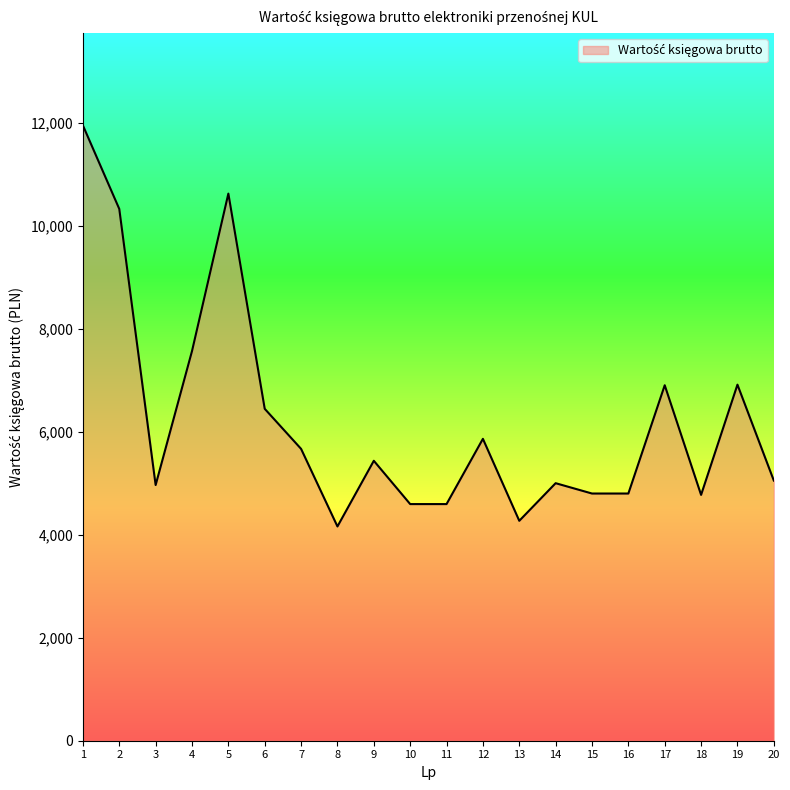

Where does the data first go above 5433?

1